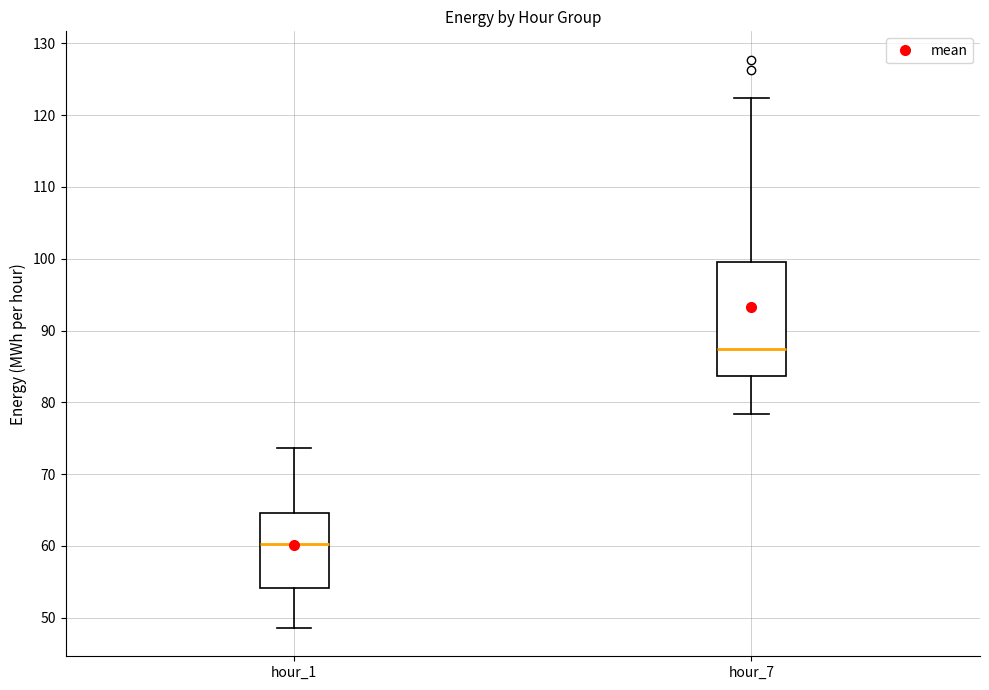

Which box is the tallest, from its lower edge to its upper edge?

hour_7